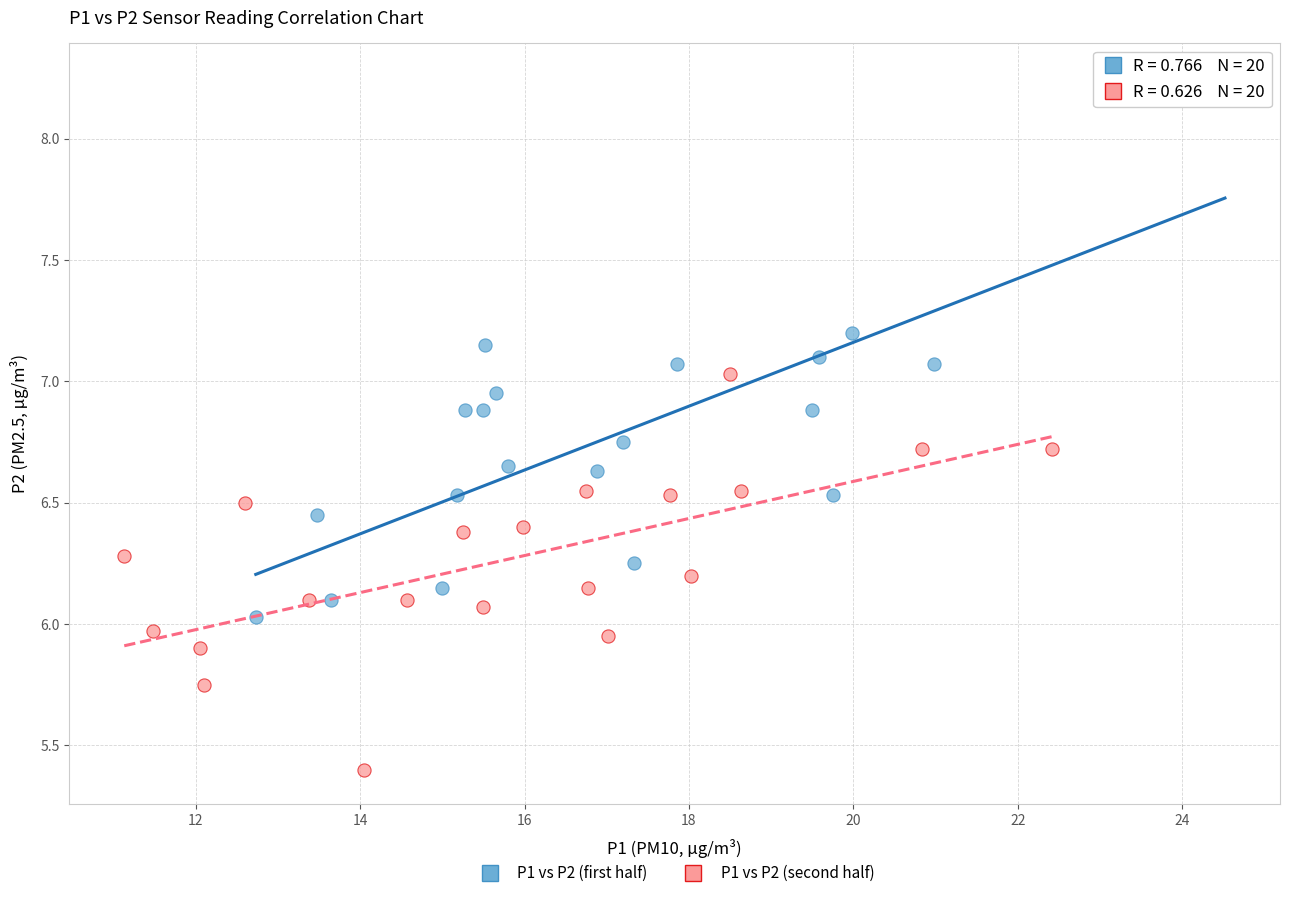

Which series reaches the maximum Y coordinate?

P1 vs P2 (first half)